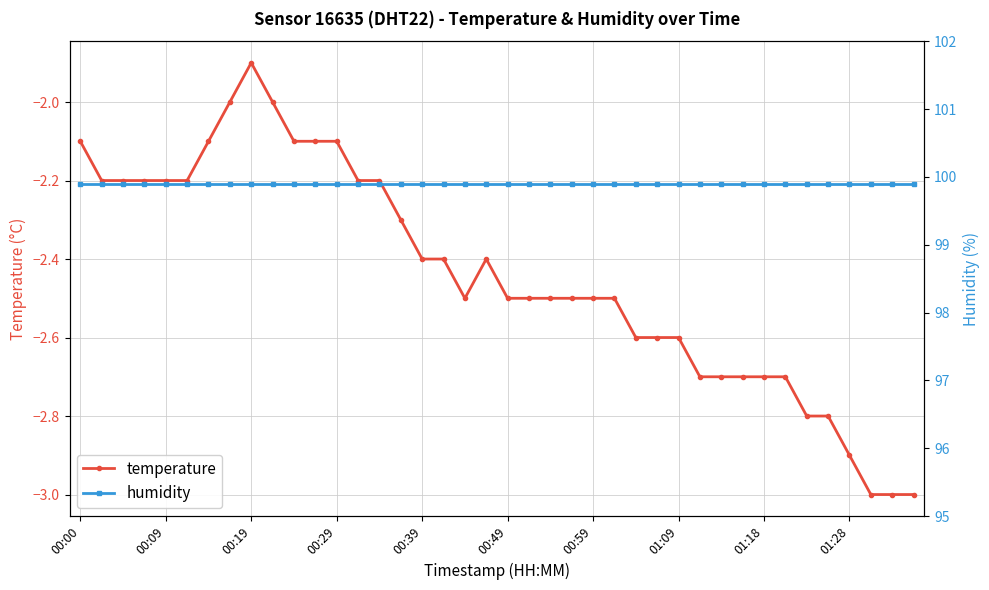

What are all the series names shown in the legend?

temperature, humidity